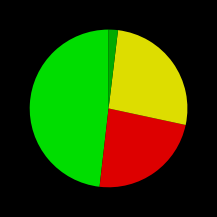

Count the number of slices in the pie.

4